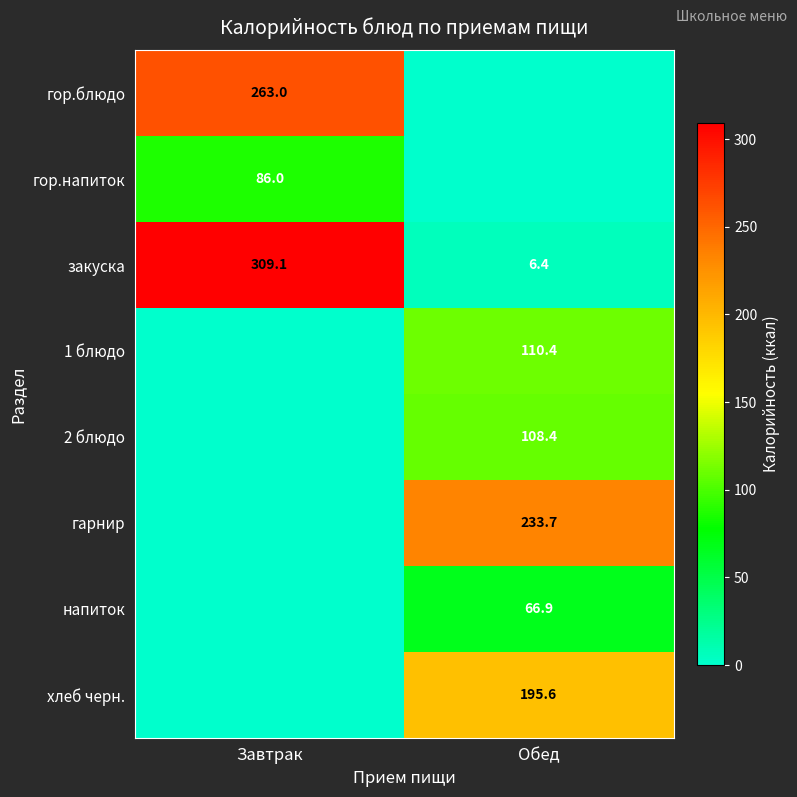

Is the value of гор.блюдо at Завтрак greater than the value of 1 блюдо at Обед?

Yes